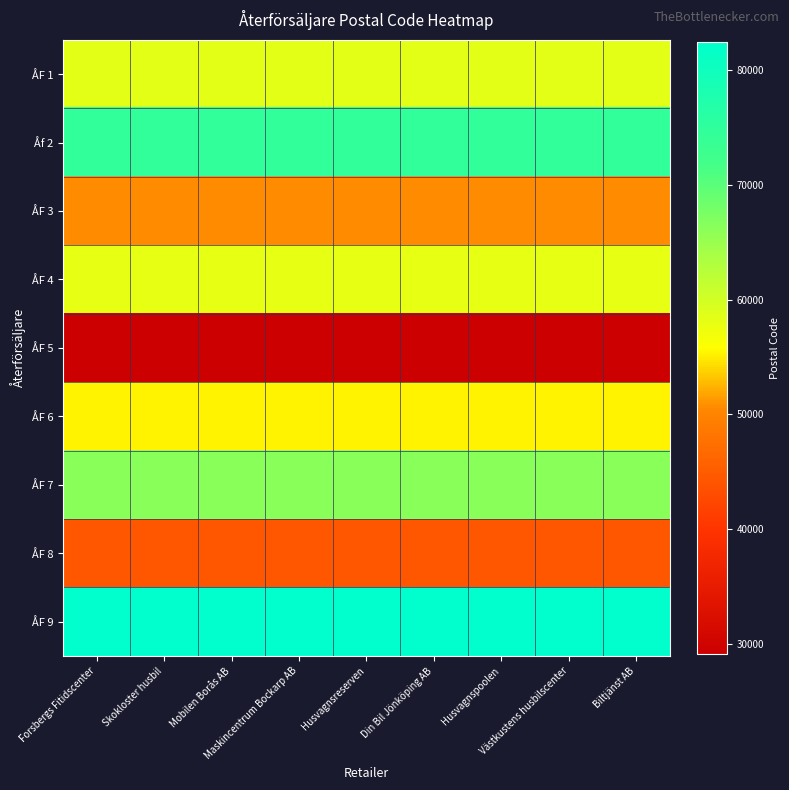

What is the difference between the highest and lowest values at Skokloster husbil?

53275